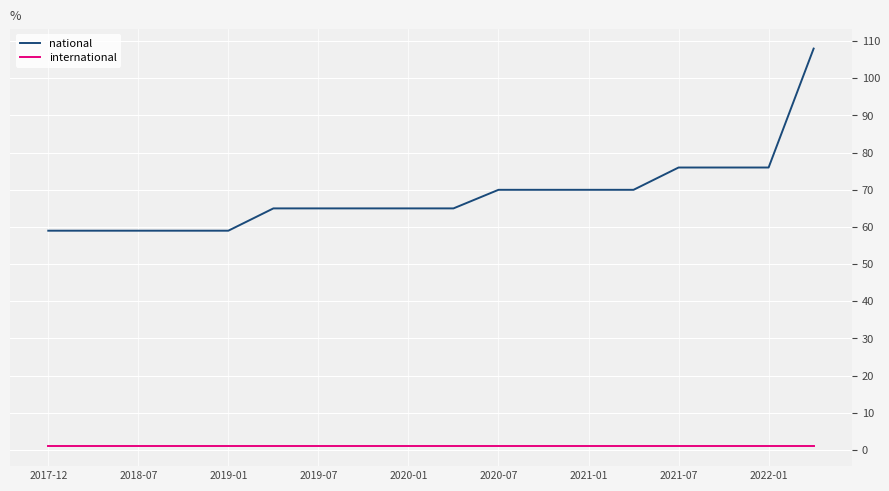

True or false: international and national intersect in this chart.

False